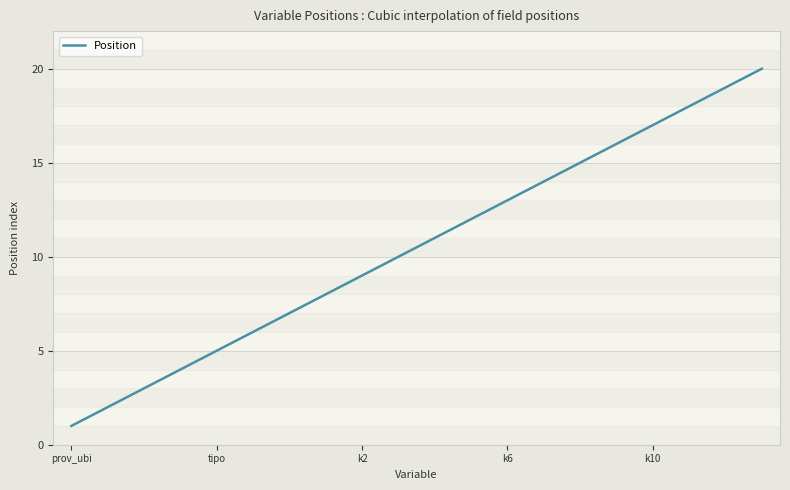

What is the greatest value displayed?

20.0